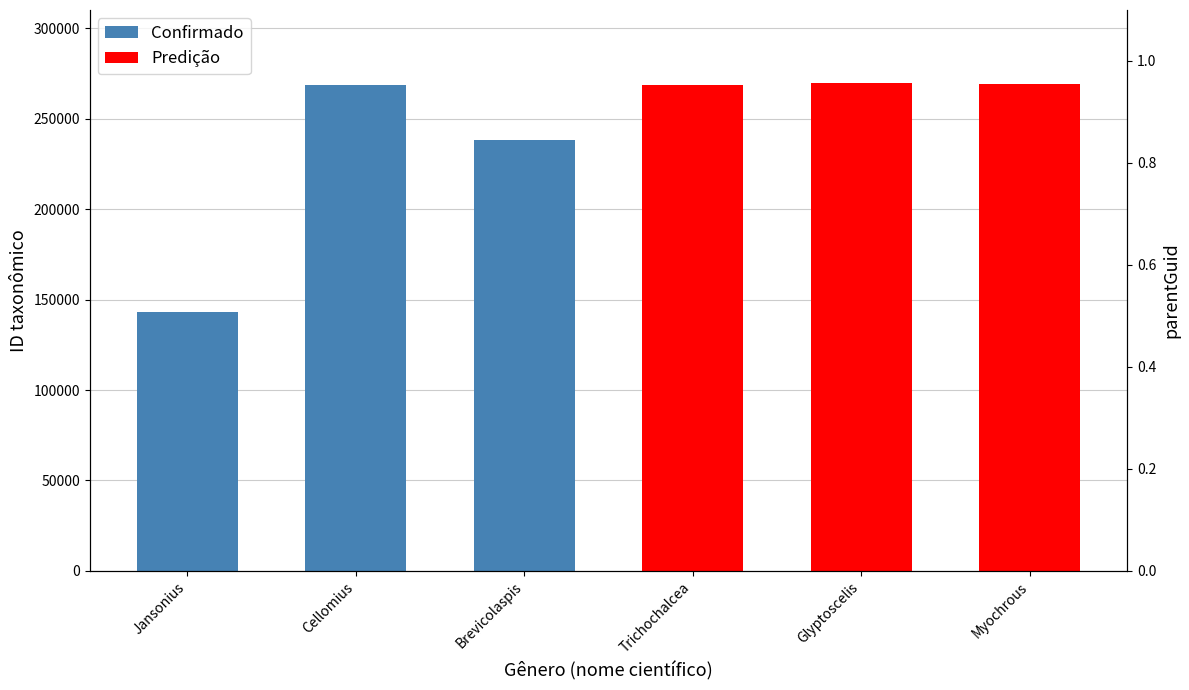

What is the difference between the Confirmado values at Cellomius and Brevicolaspis?

30677